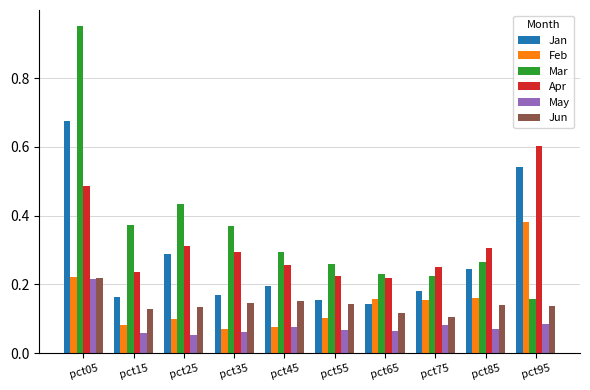

Which series has the largest range (max minus min)?

Mar